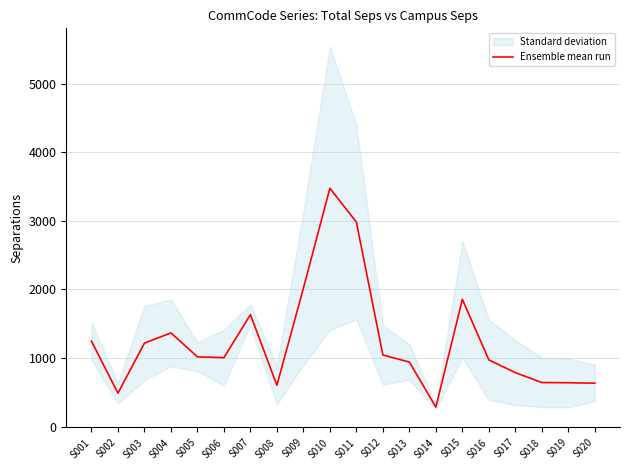

How many lines are shown in the chart?

1